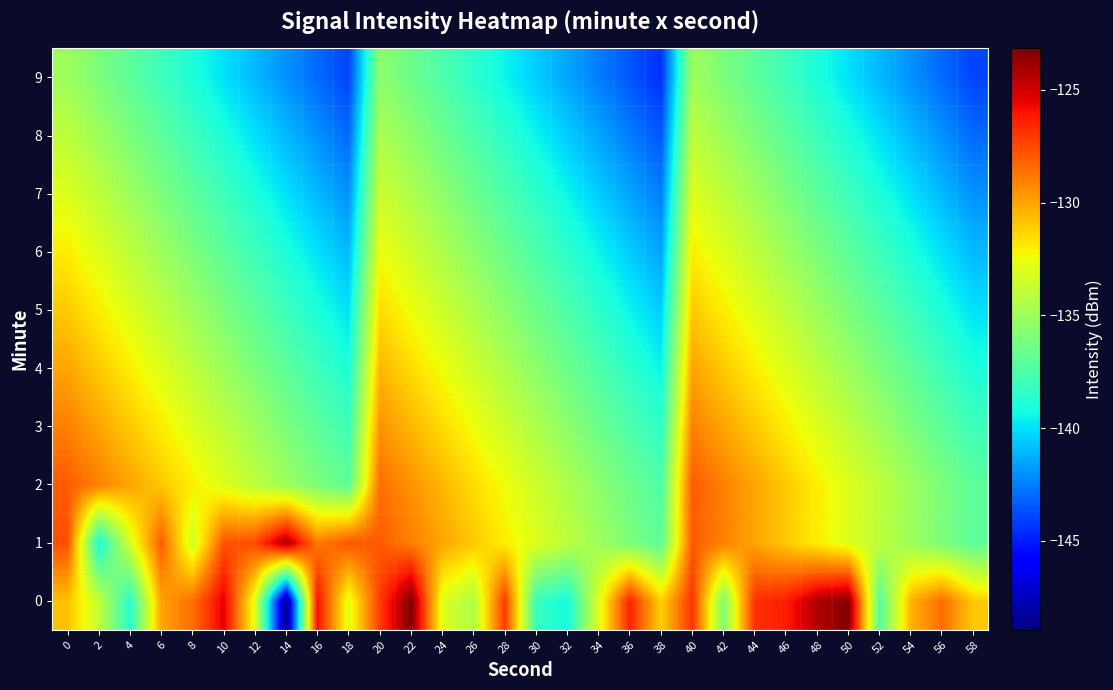

At 42, list the series in order from largest to smallest.

1, 2, 3, 4, 5, 6, 7, 8, 9, 0